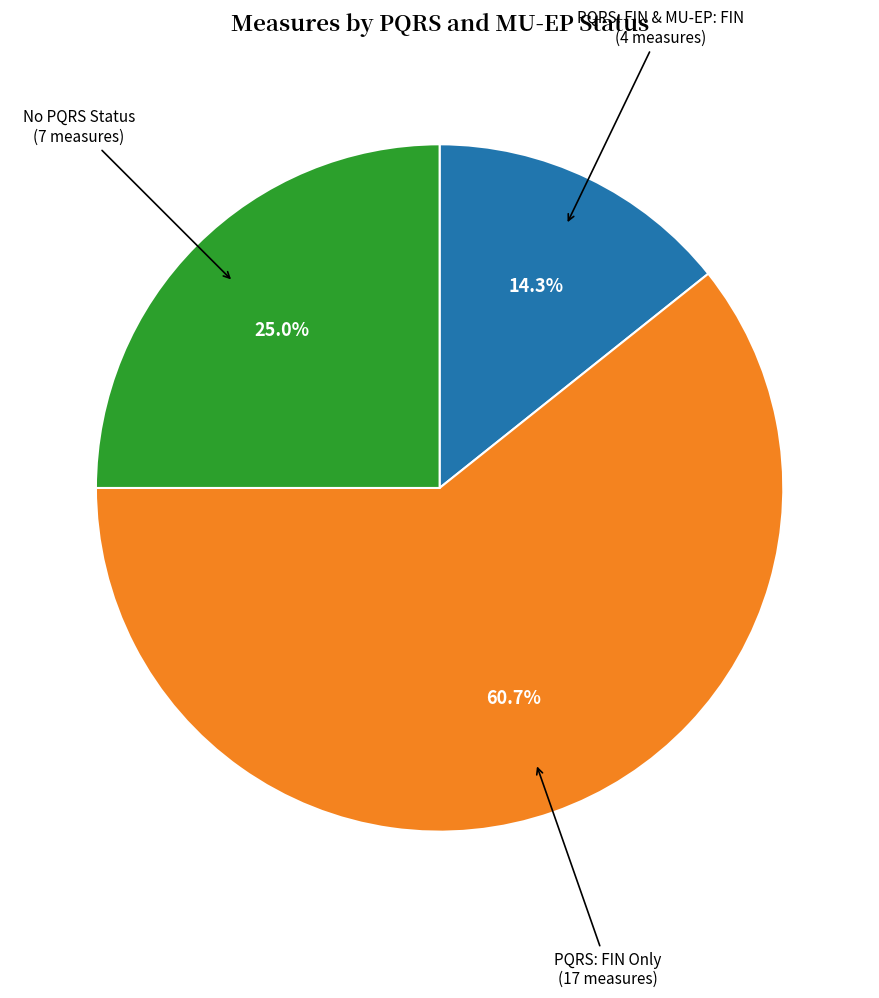

Does any single category account for the majority?

Yes